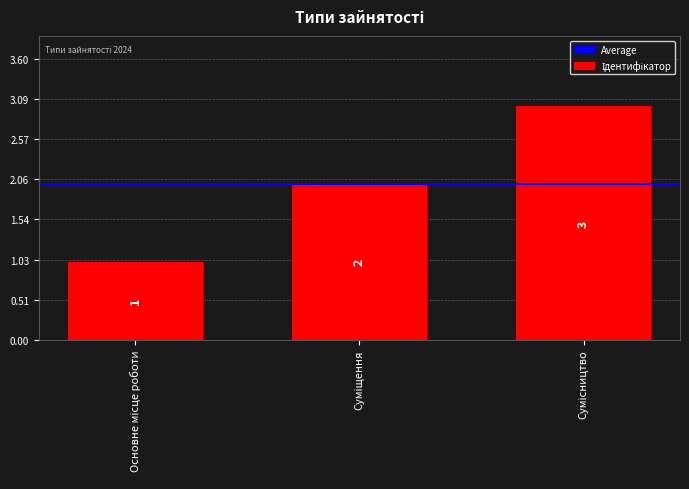

How many values are between 1 and 3?

3